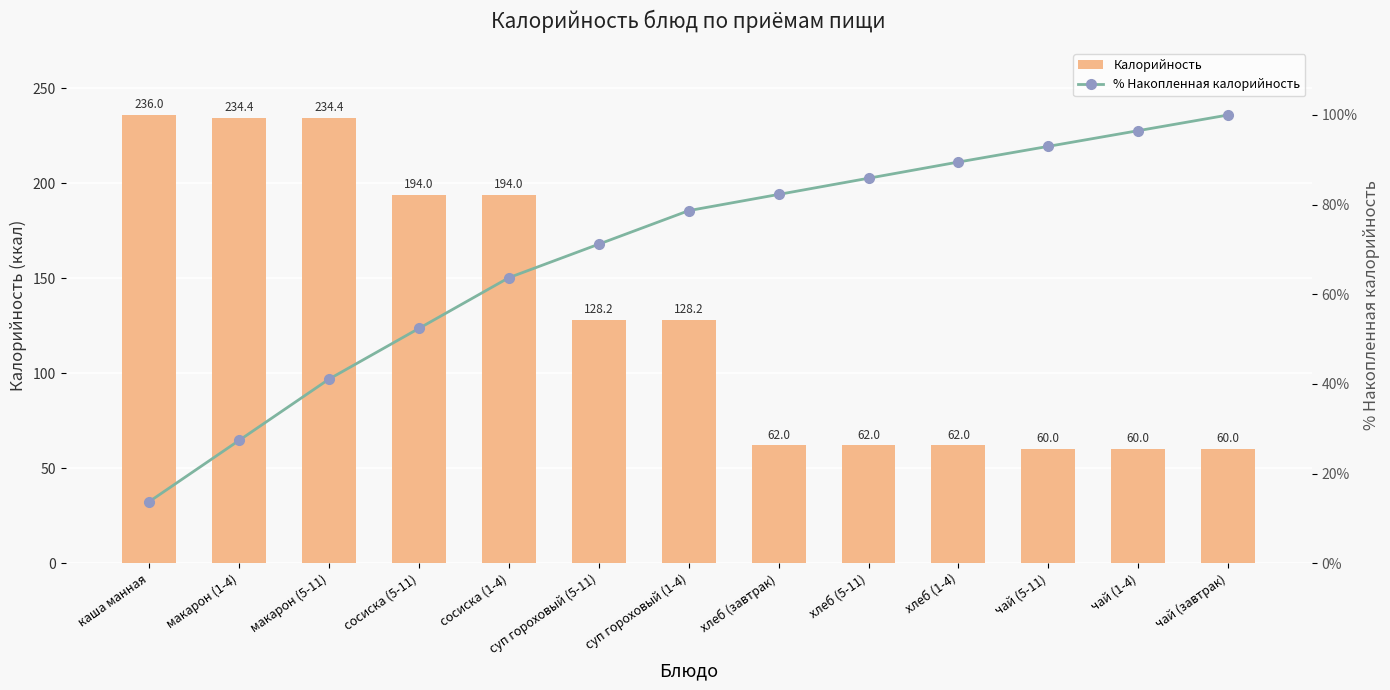

What is the minimum value for Калорийность?

60.0